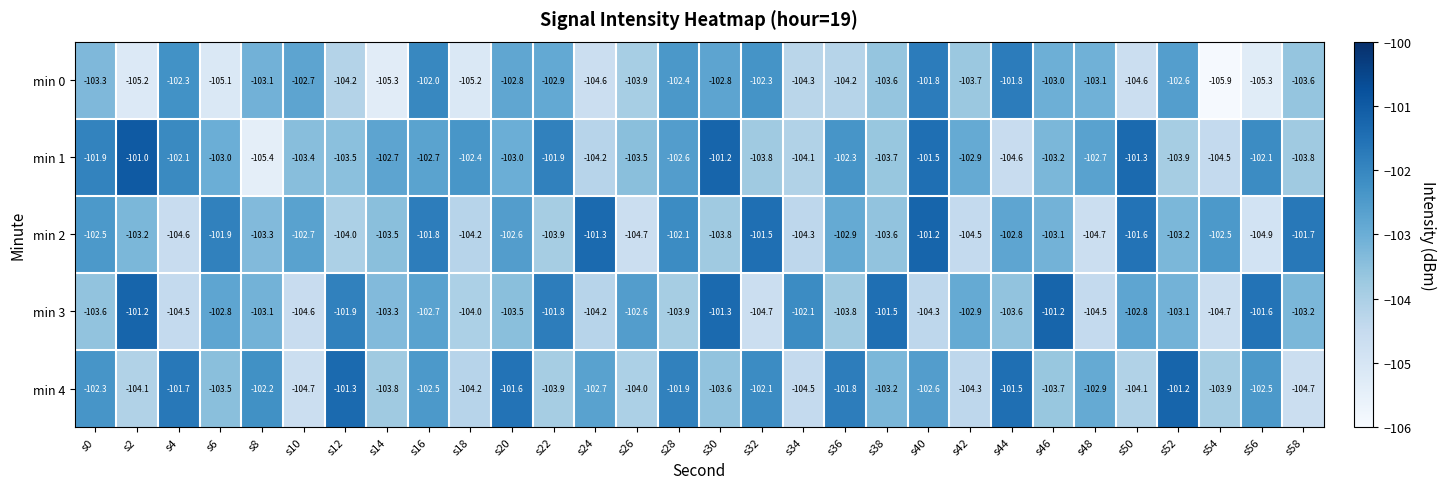

Count the number of categories in the chart.

30